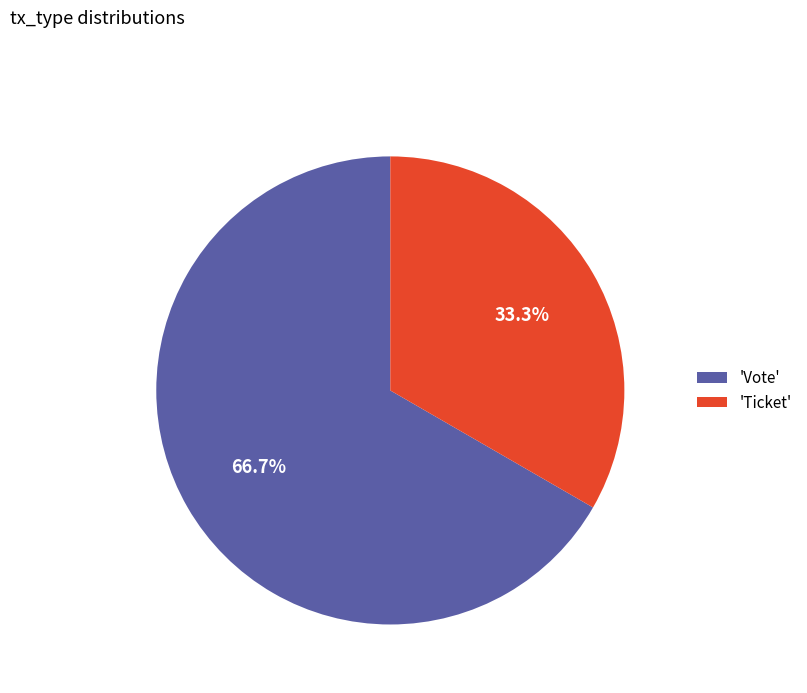

Which category has the smallest portion of the pie?

'Ticket'